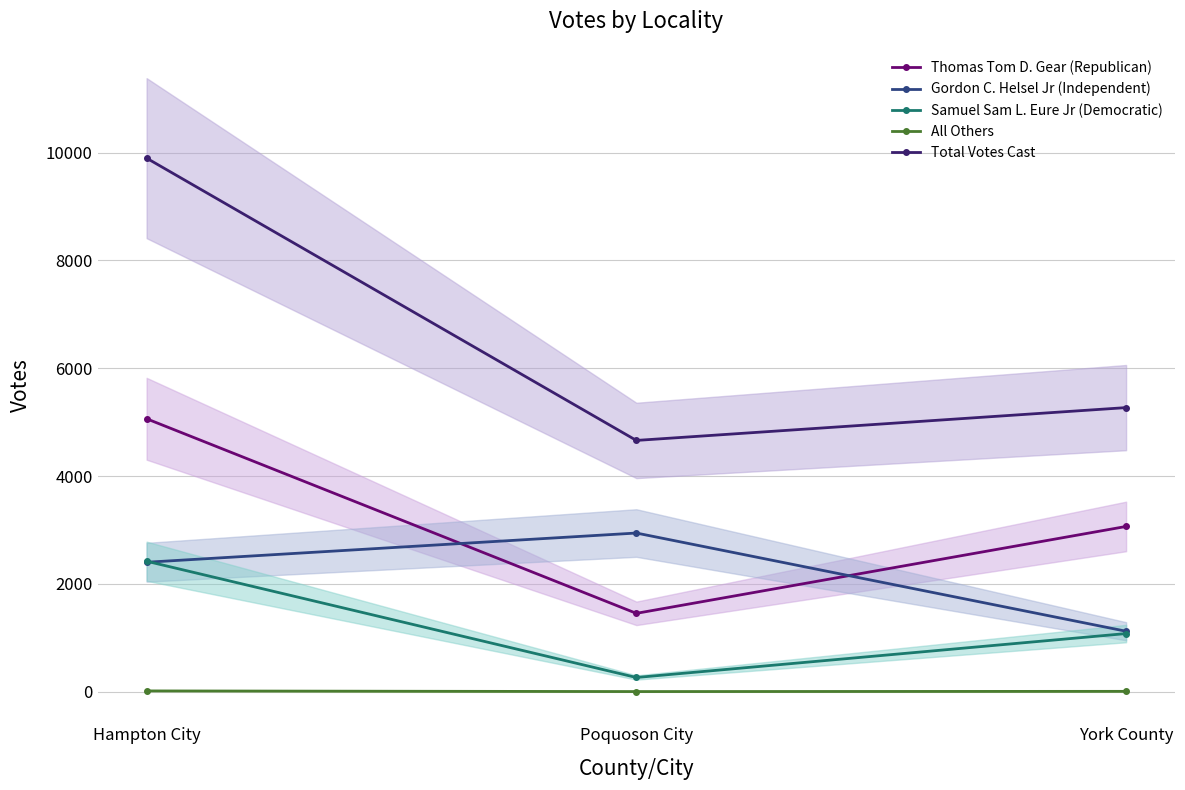

Which series has the largest total across all categories?

Total Votes Cast